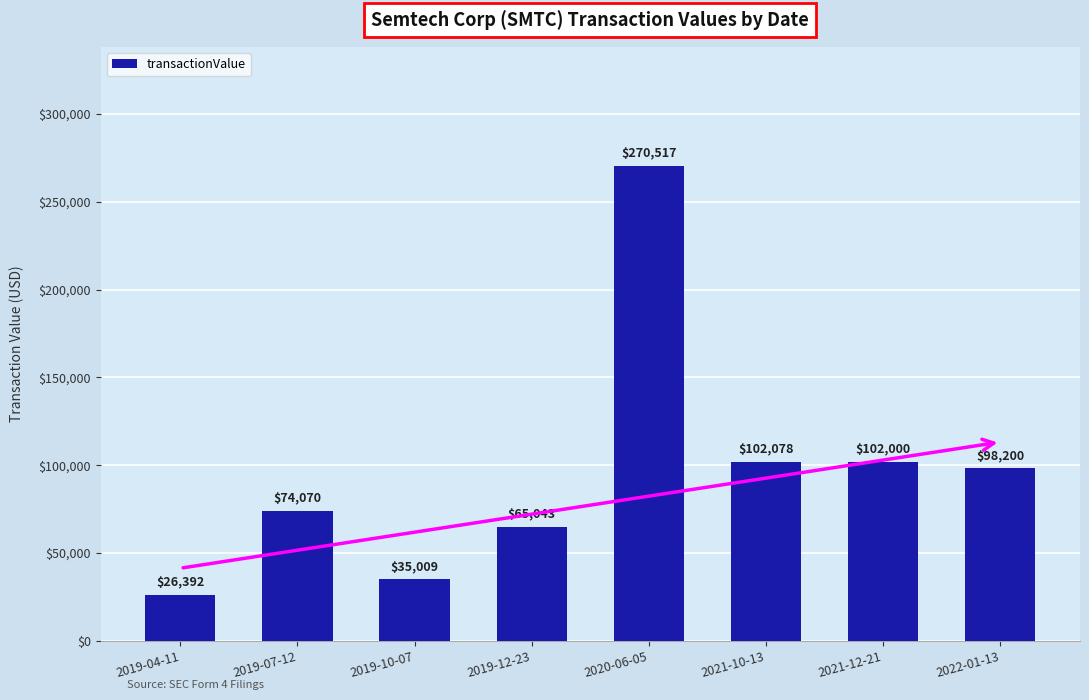

What is the smallest value displayed?

26392